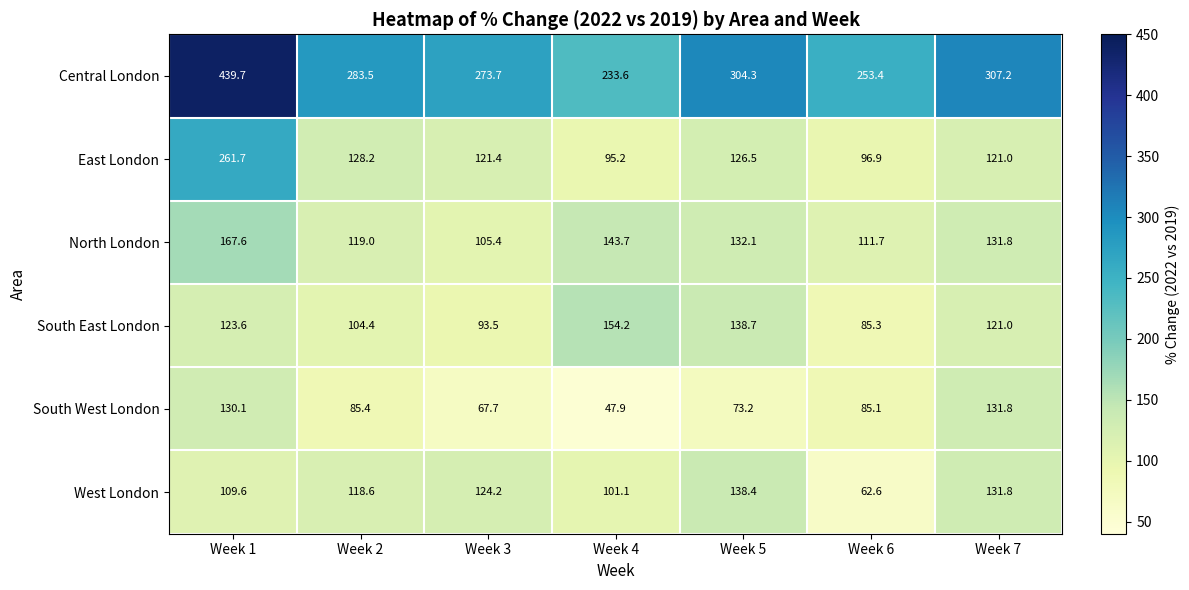

At which label is West London closest to 100?

Week 4